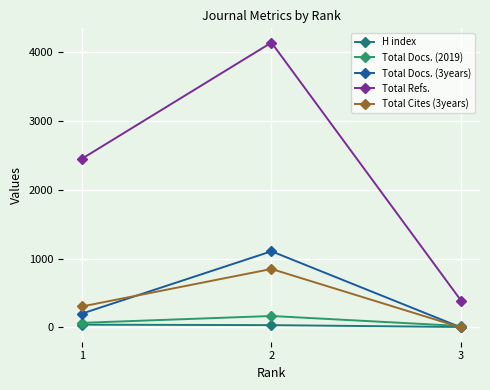

Which category has the highest value across all series?

2